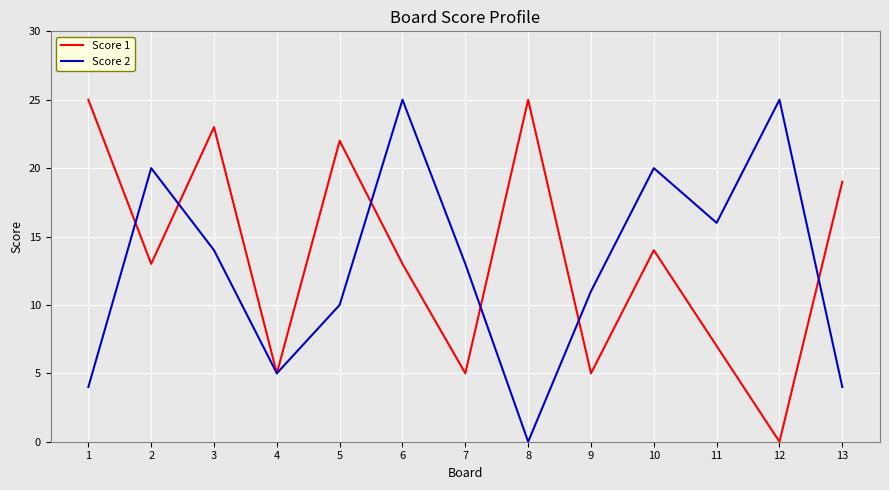

Rank the series at 11 from highest to lowest value.

Score 2, Score 1